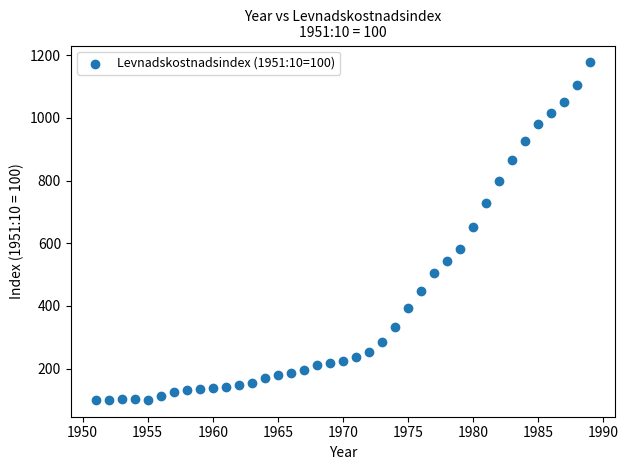

What is the range of X values (max minus min)?

38